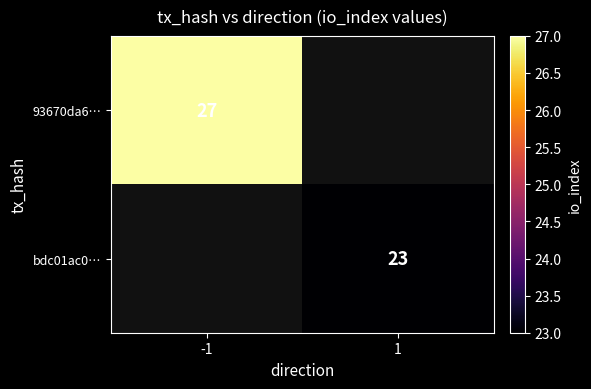

Is the value of 93670da6… at -1 greater than the value of bdc01ac0… at 1?

Yes